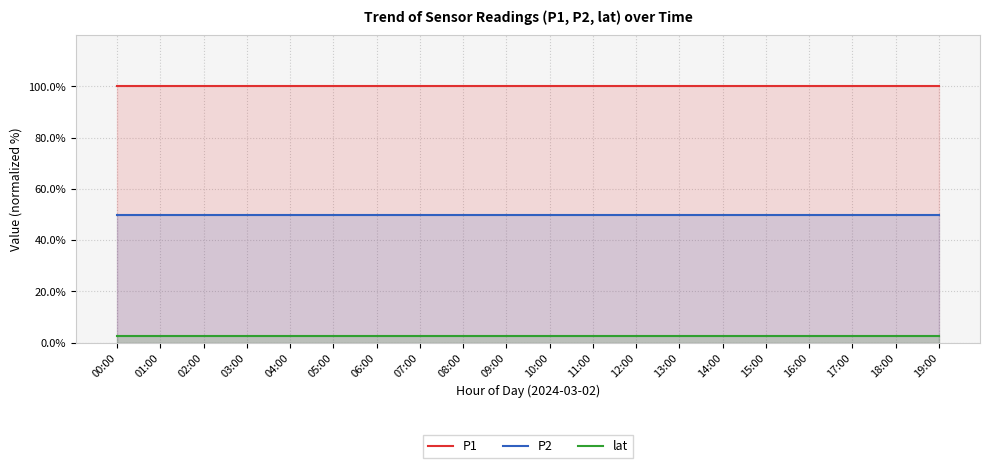

Is it true that P2 equals 50.0 at 17:00?

True